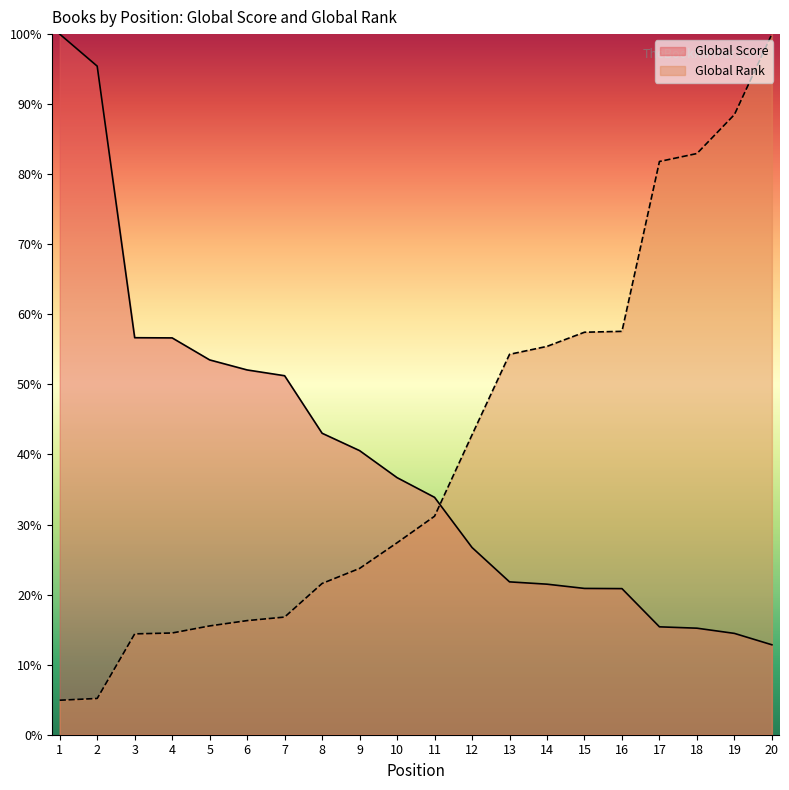

Between 18 and 3, which is larger?

3